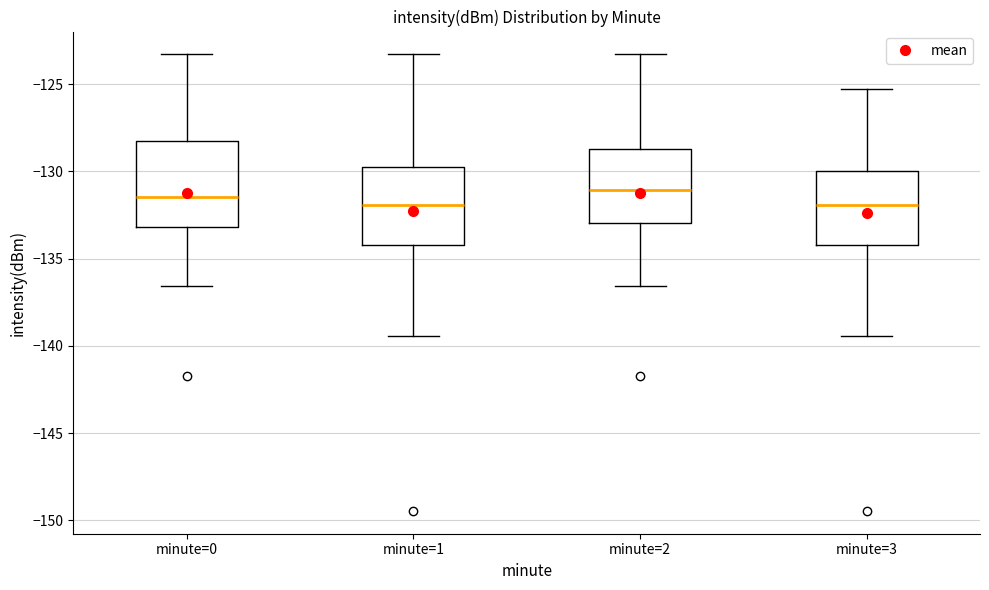

Reading left to right, transcribe this box plot: for each box, give where its median line is, the range the box spans, and where its two whiskers end, as read against the y-axis. The values are not printed on the chart, so give them approximately, as read against the axis.

minute=0: median -131.5, box -133.0 to -128.5, whiskers -136.5 to -123.5
minute=1: median -132.0, box -134.0 to -130.0, whiskers -139.5 to -123.5
minute=2: median -131.0, box -133.0 to -128.5, whiskers -136.5 to -123.5
minute=3: median -132.0, box -134.0 to -130.0, whiskers -139.5 to -125.5